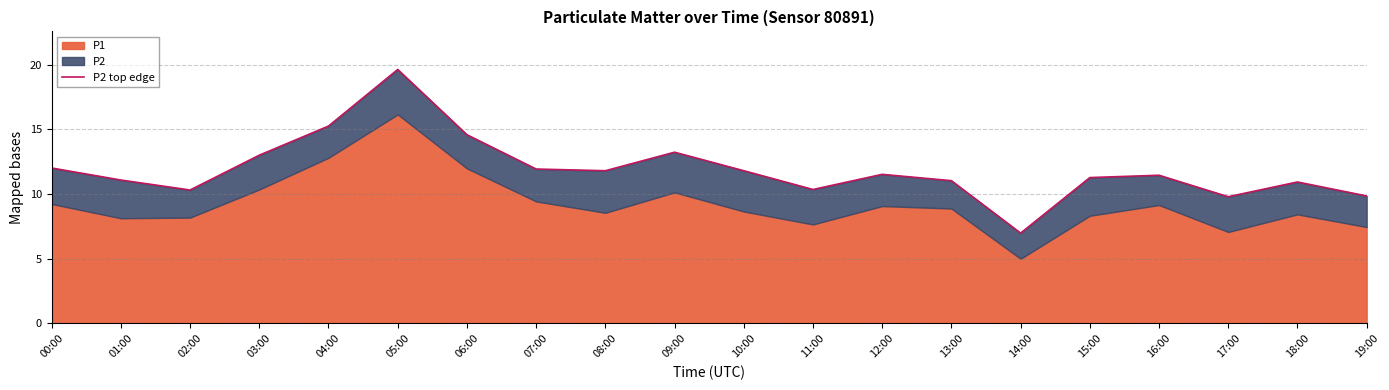

Approximately how many times larger is the value at 11:00 compared to 02:00?

1.0